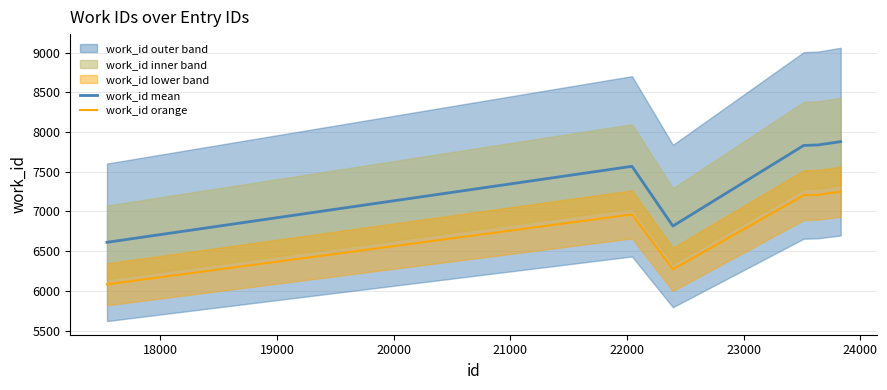

What is the highest value of the work_id orange series?

7248.7